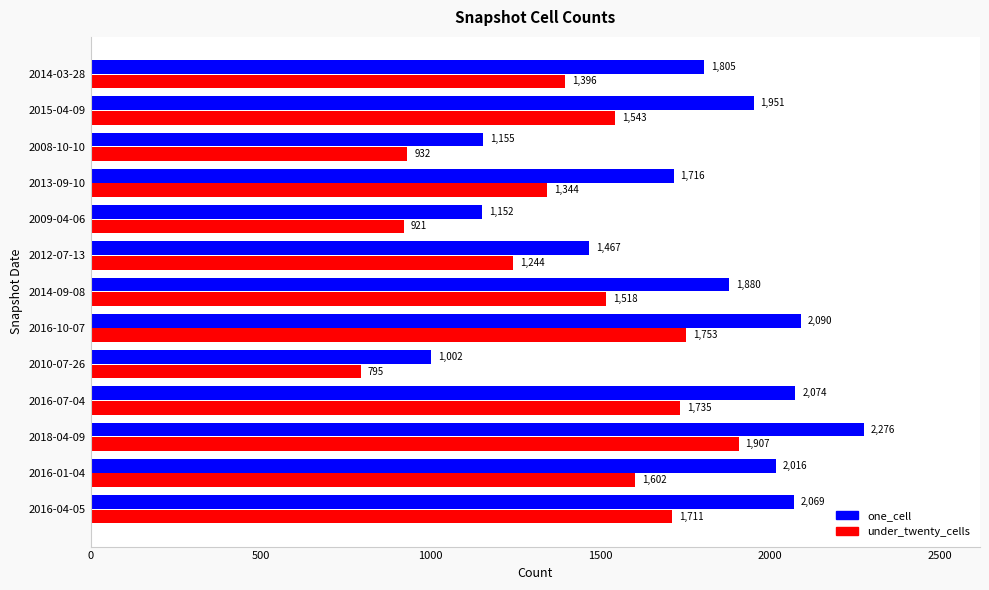

The one_cell series shows 1002 at 2010-07-26. True or false?

True